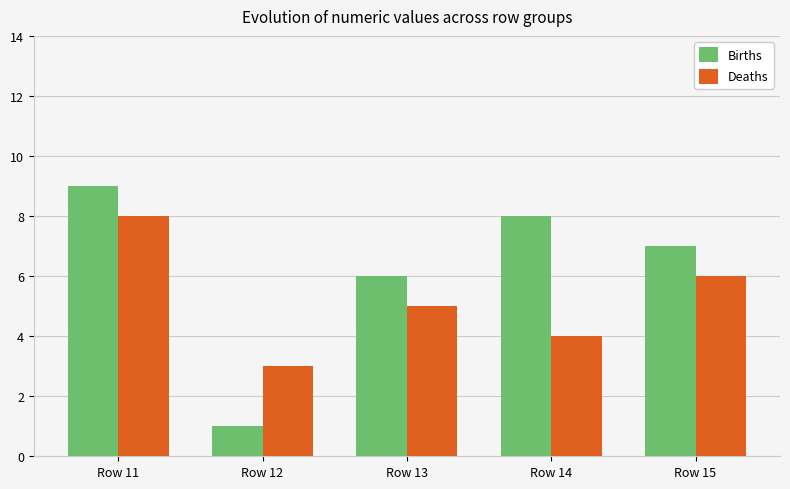

What is the smallest value displayed?

1